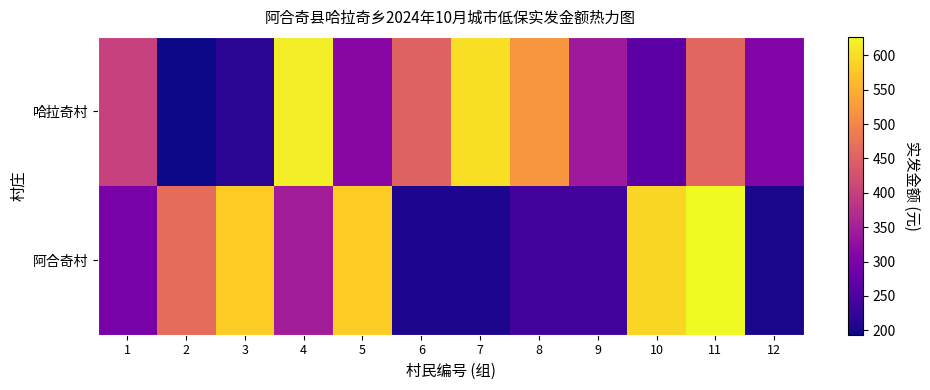

At which category is the sum across all series the highest?

11